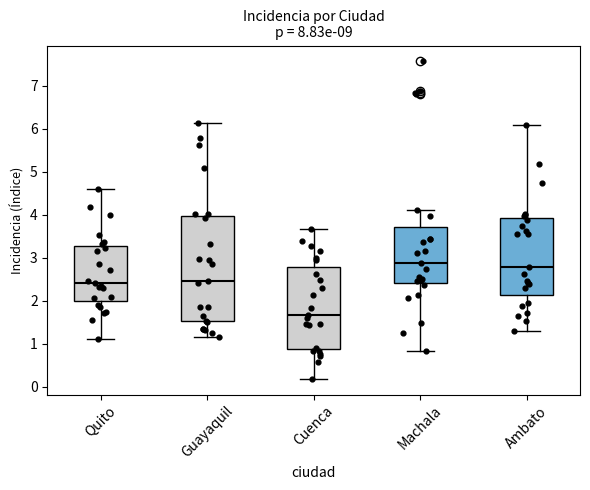

Reading left to right, transcribe this box plot: for each box, give where its median line is, the range the box spans, and where its two whiskers end, as read against the y-axis. The values are not printed on the chart, so give them approximately, as read against the axis.

Quito: median 2.4, box 2.0 to 3.3, whiskers 1.1 to 4.6
Guayaquil: median 2.5, box 1.5 to 4.0, whiskers 1.2 to 6.1
Cuenca: median 1.7, box 0.9 to 2.8, whiskers 0.2 to 3.7
Machala: median 2.9, box 2.4 to 3.7, whiskers 0.8 to 4.1
Ambato: median 2.8, box 2.1 to 3.9, whiskers 1.3 to 6.1